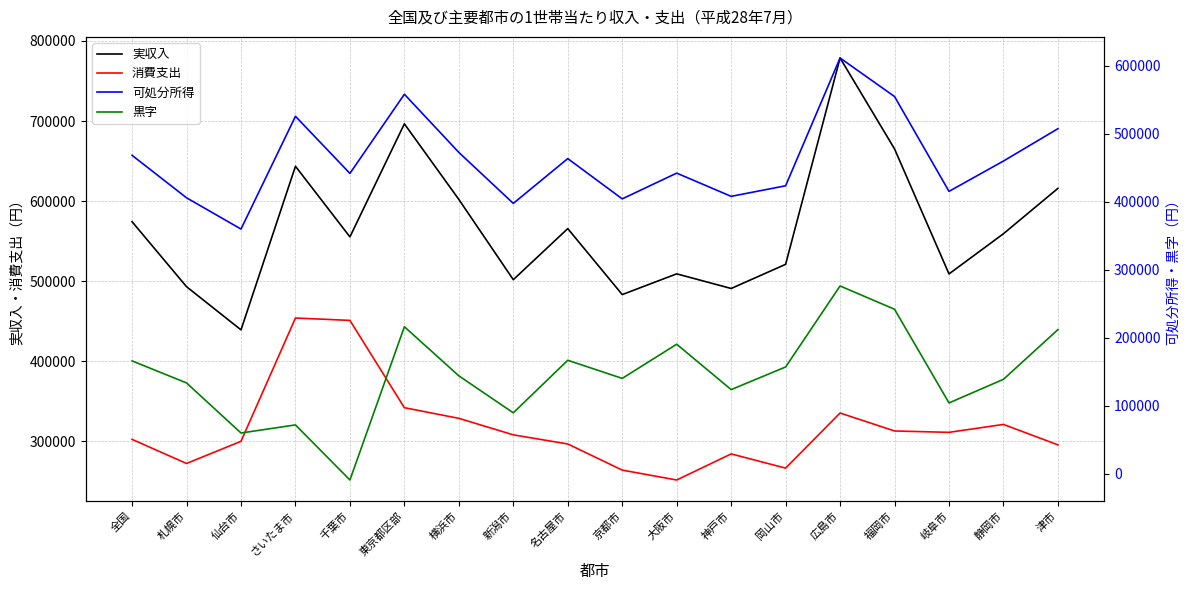

Is it true that 可処分所得 equals 611309 at 広島市?

True